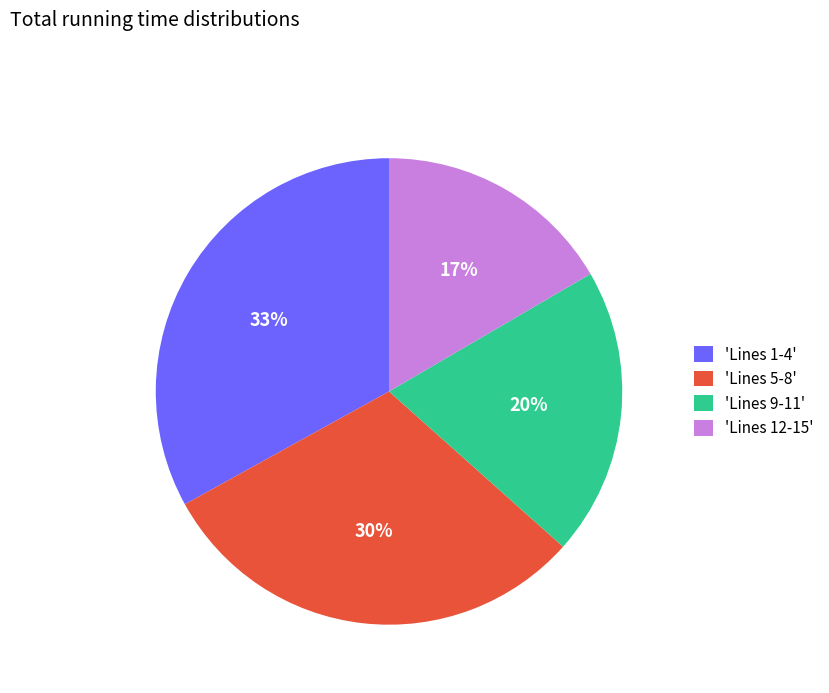

To the nearest percent, what portion does 'Lines 1-4' represent?

33%